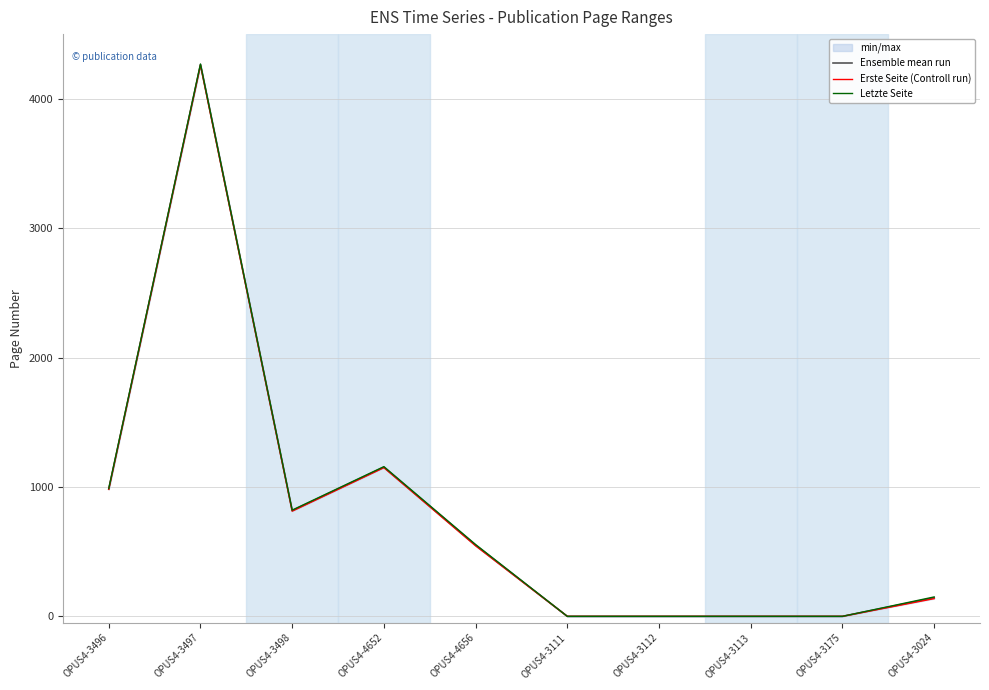

What is the value of the Erste Seite (Controll run) point at the 1st from the left?

981.0